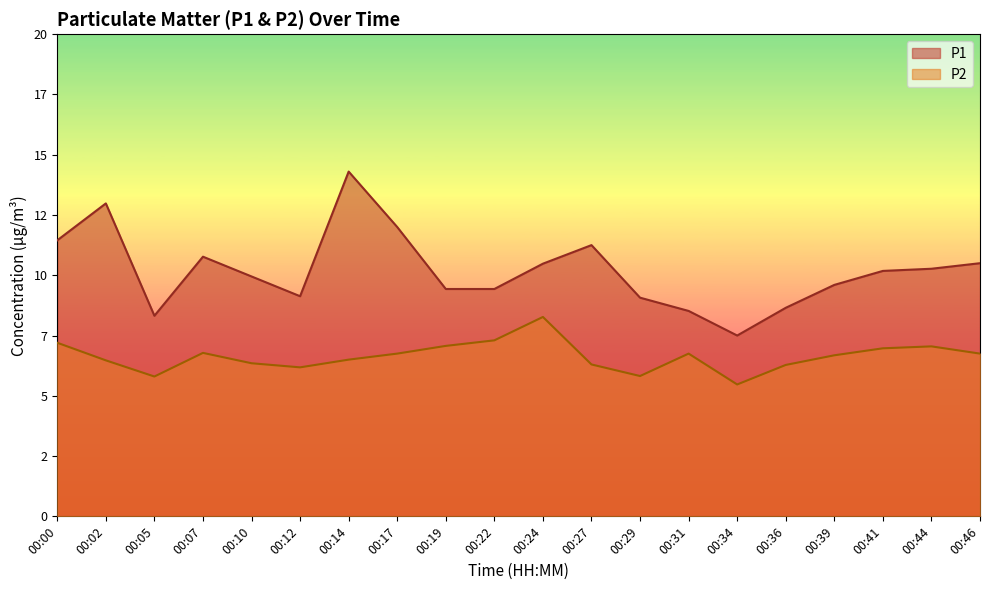

At 00:27, list the series in order from largest to smallest.

P1, P2